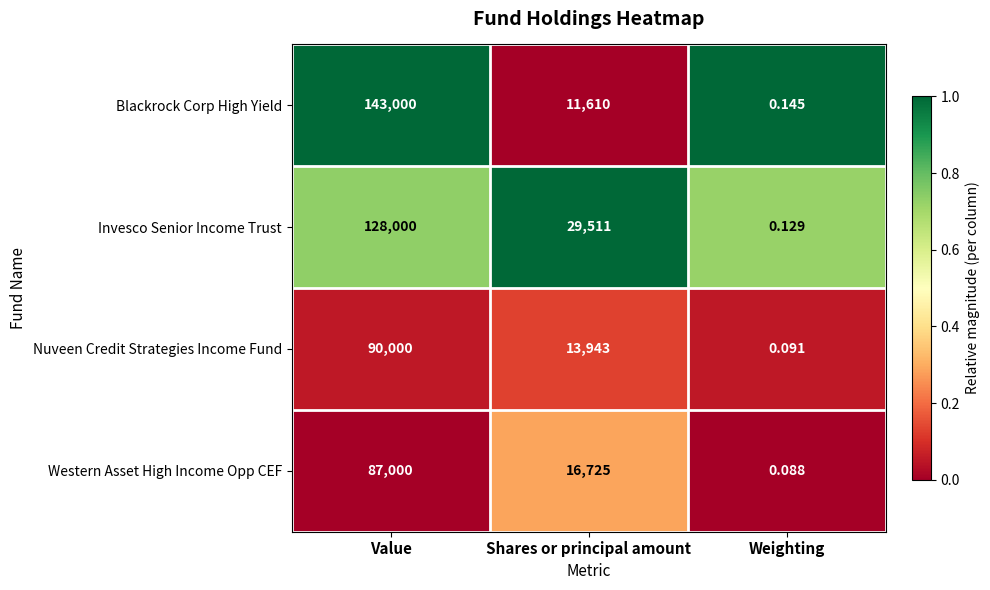

List the labels in order of Western Asset High Income Opp CEF value, largest first.

Value, Shares or principal amount, Weighting